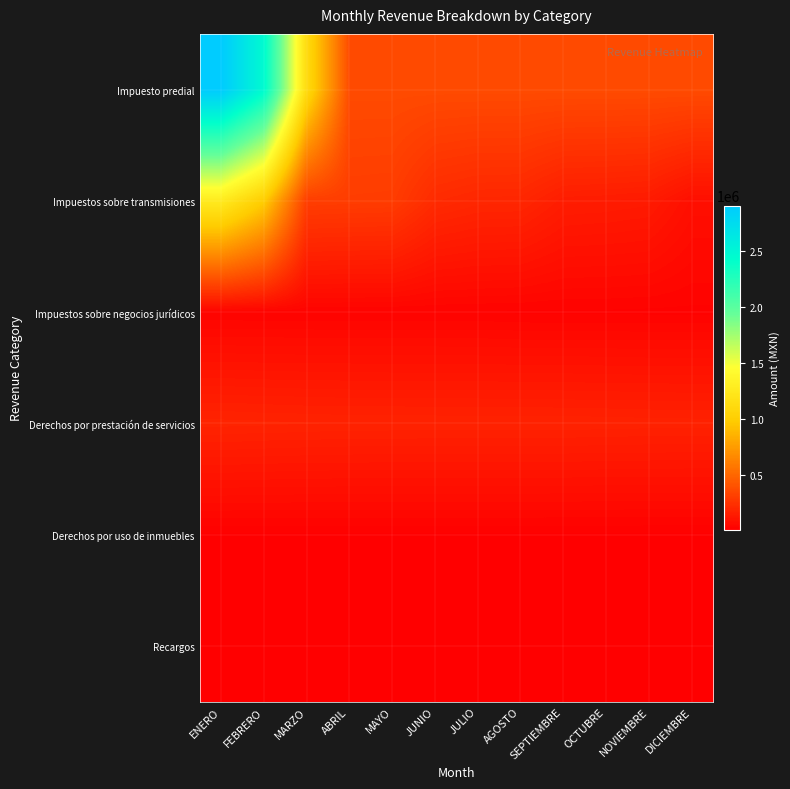

At how many categories does at least one series exceed 2580663?

1